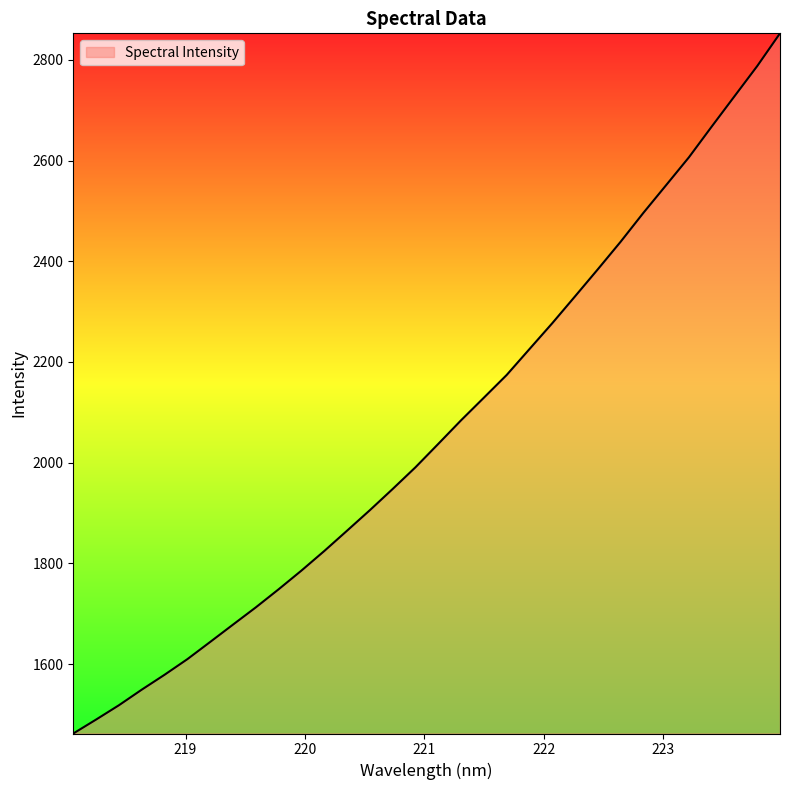

What is the greatest value displayed?

2852.7